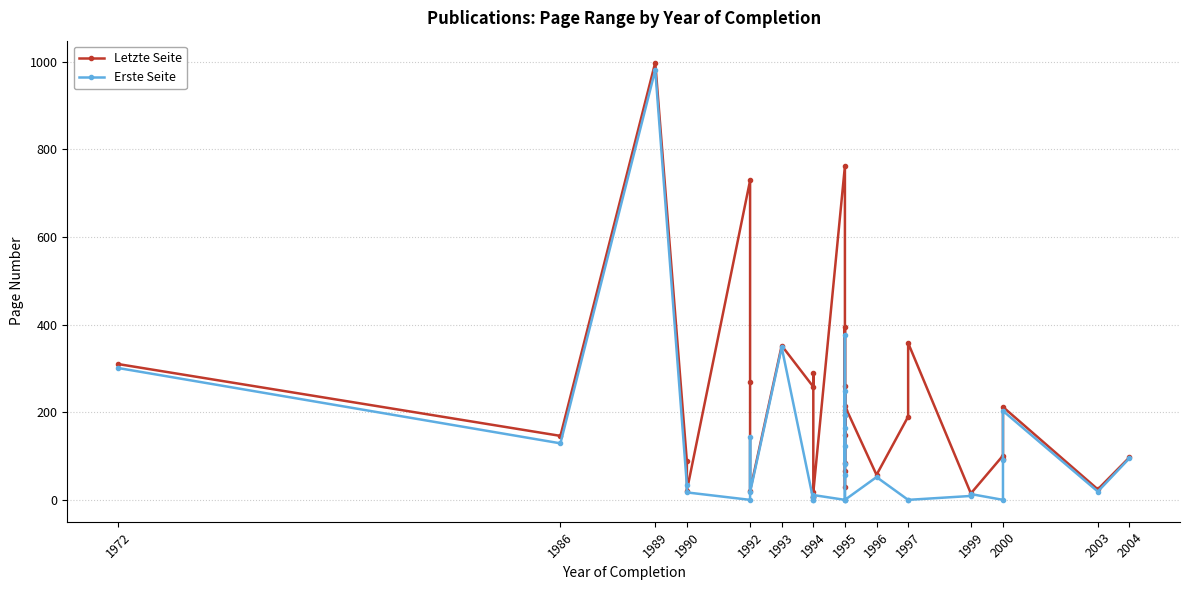

How many lines are shown in the chart?

2